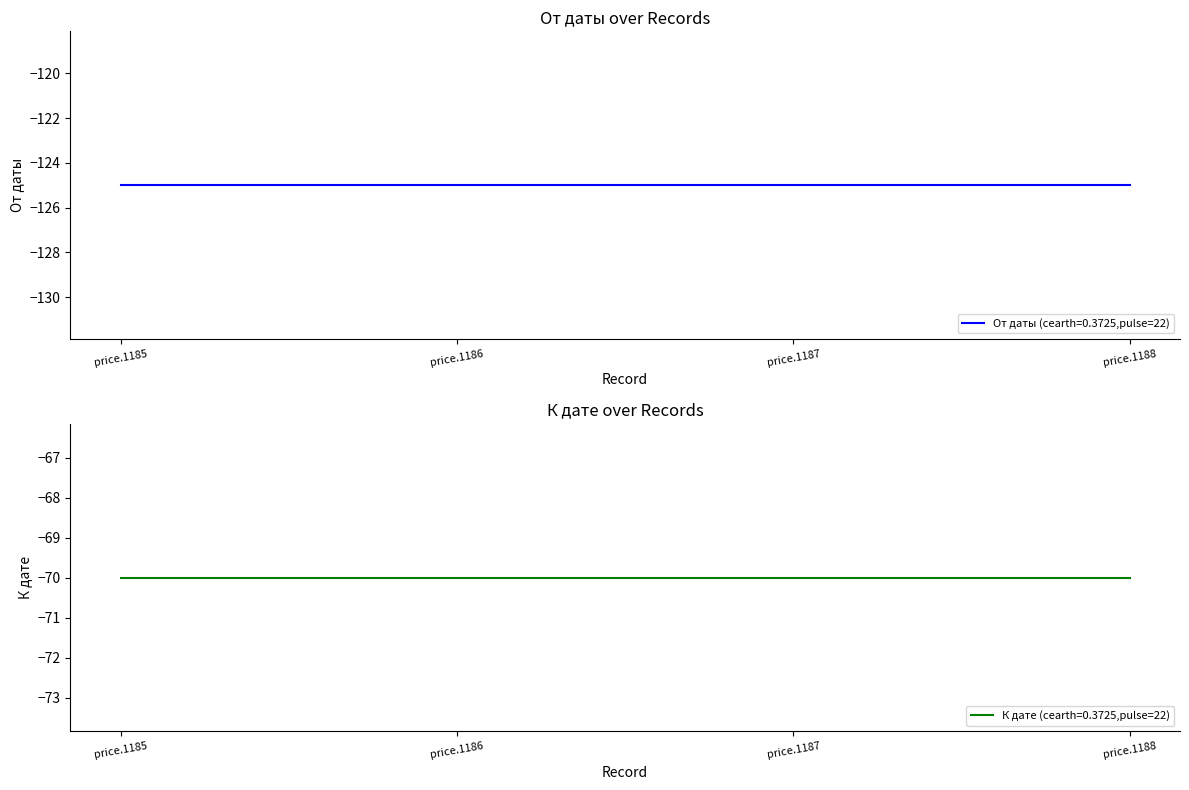

Is it true that От даты equals -125 at price.1188?

True